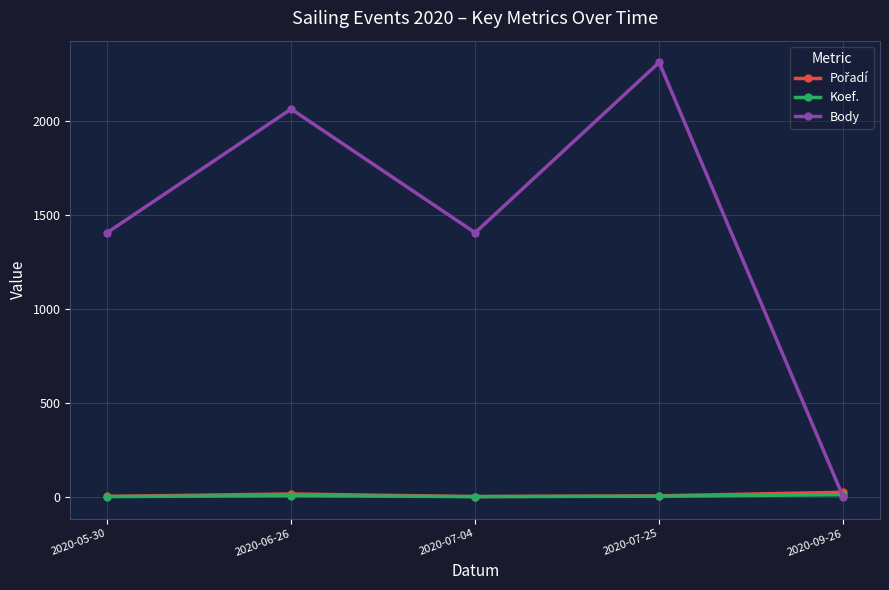

At which category is the sum across all series the highest?

2020-07-25